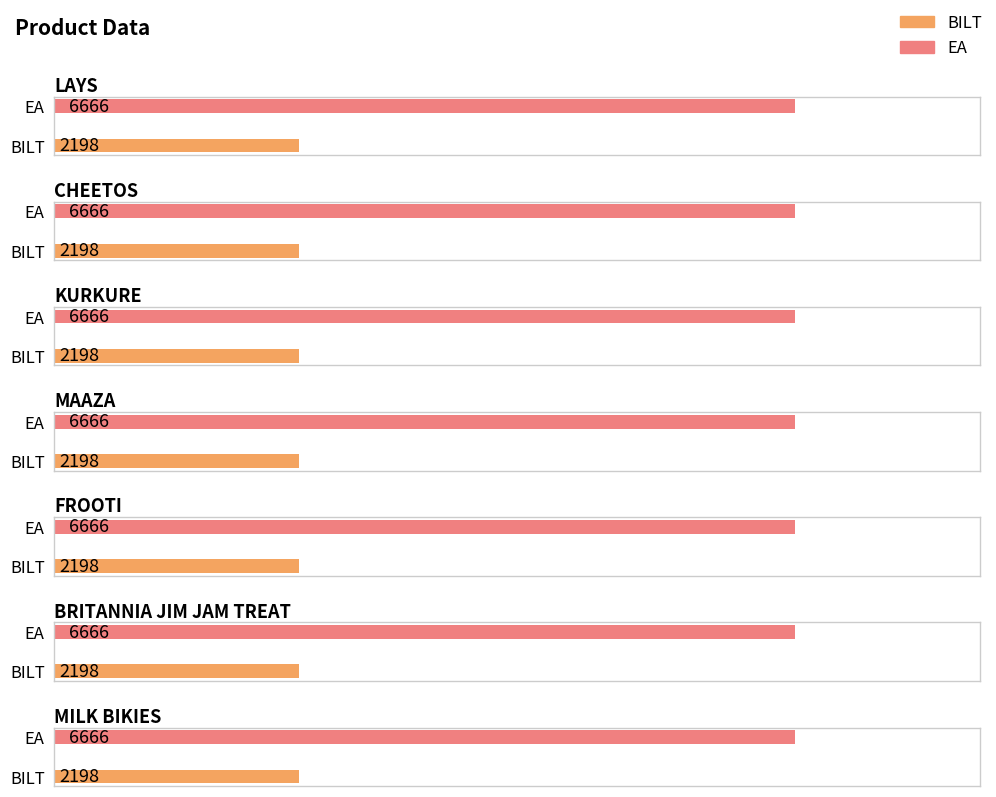

How many bars are there in total?

14